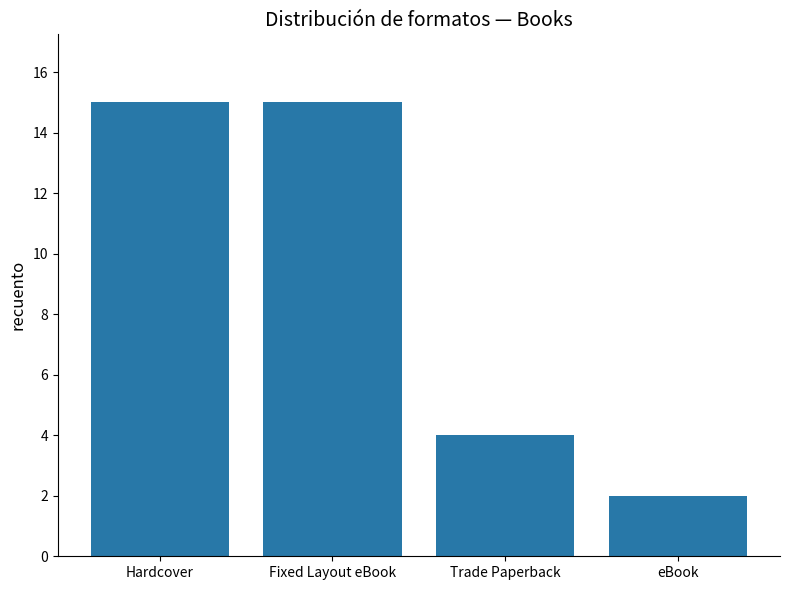

Reading right to left, extract all data points from this chart.

2	4	15	15